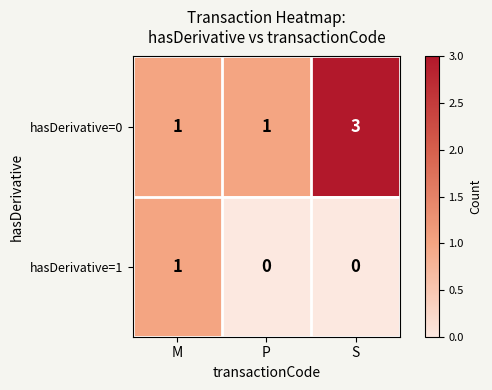

Which series changed the most between P and S?

hasDerivative=0